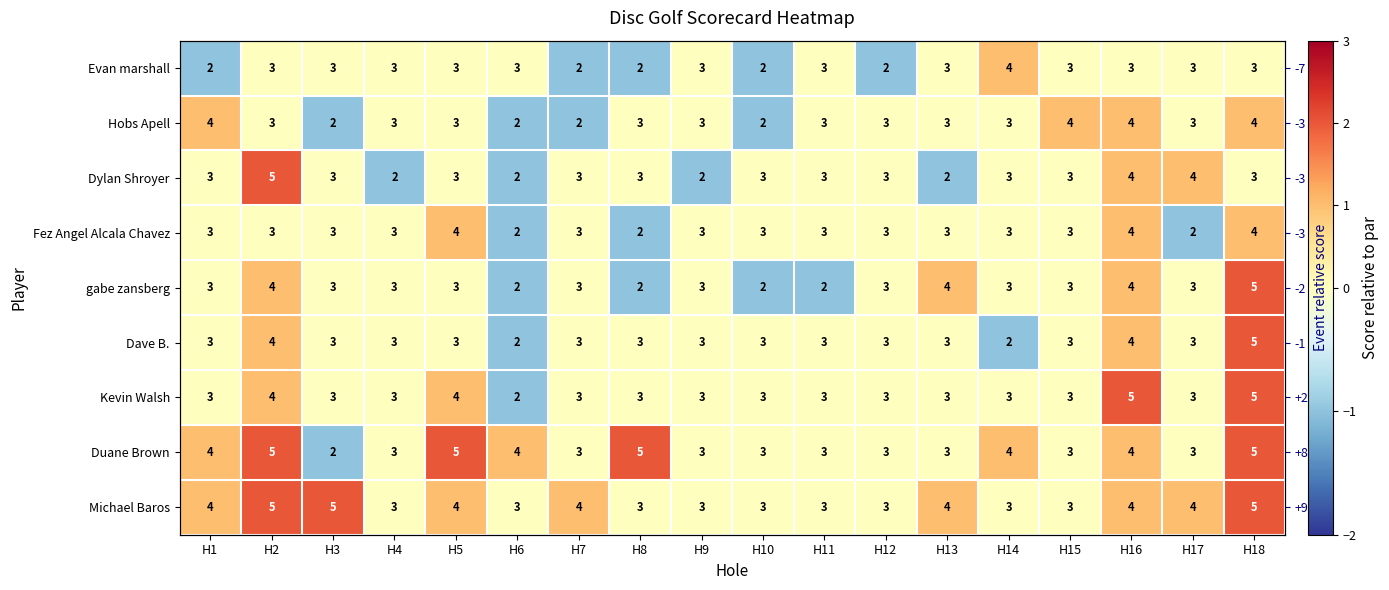

How many values in the gabe zansberg series are below 0?

4